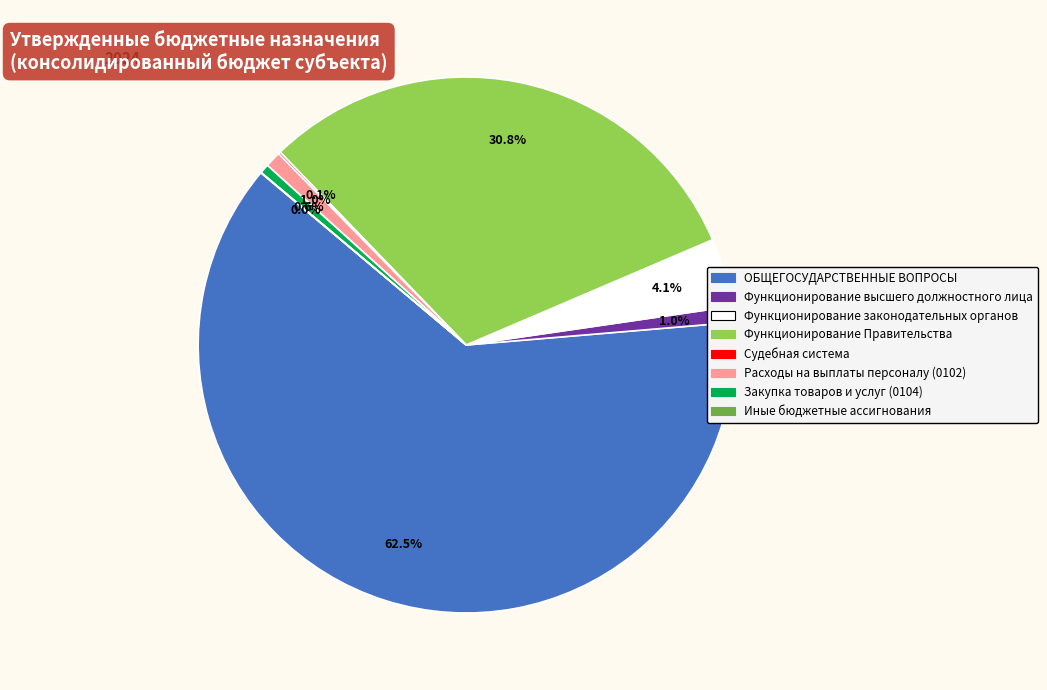

What is the largest slice in the pie chart?

ОБЩЕГОСУДАРСТВЕННЫЕ ВОПРОСЫ